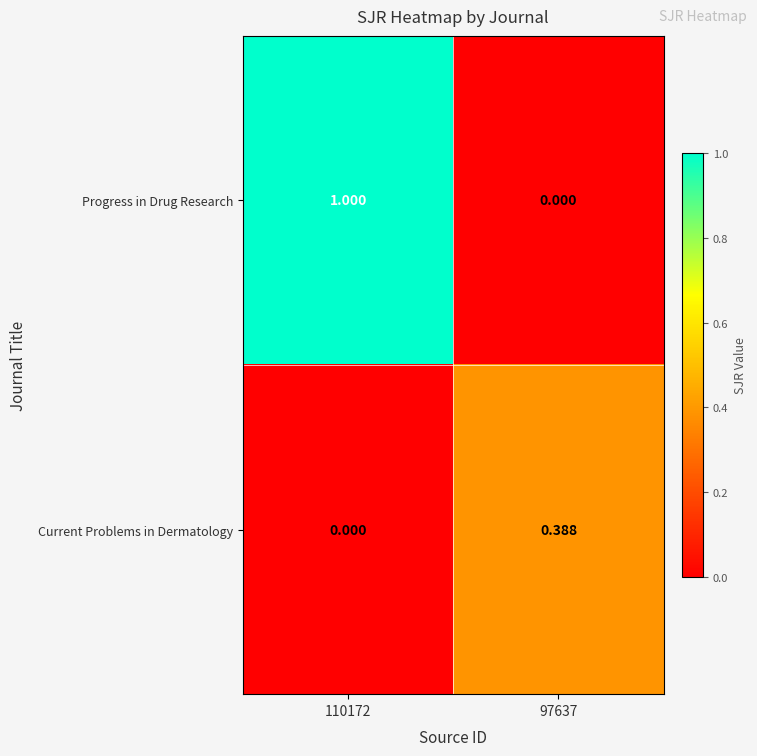

Which series has the largest total across all categories?

Progress in Drug Research